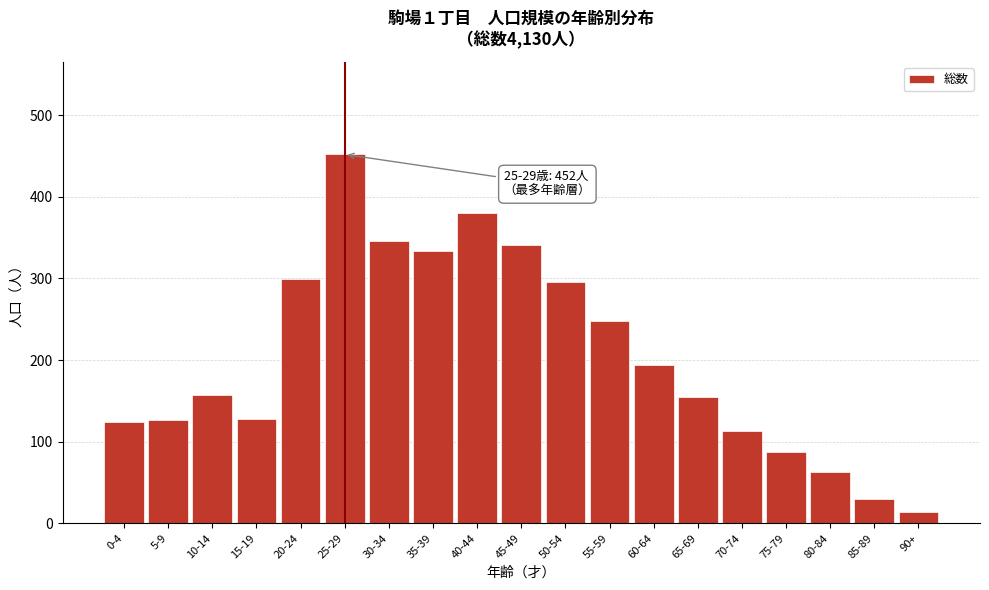

What is the change in value from 5-9 to 80-84?

-63